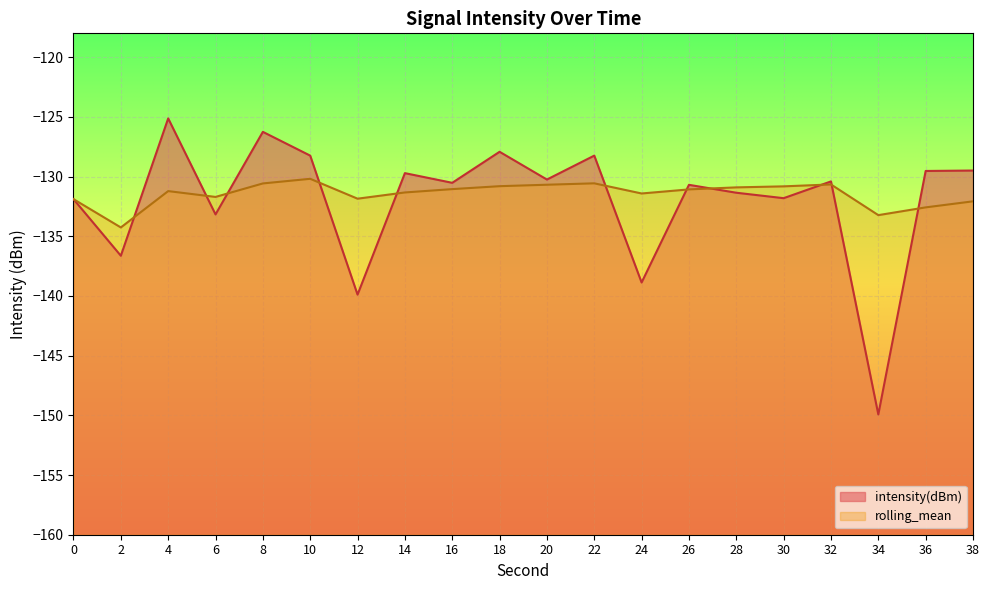

What is the smallest value displayed?

-149.9